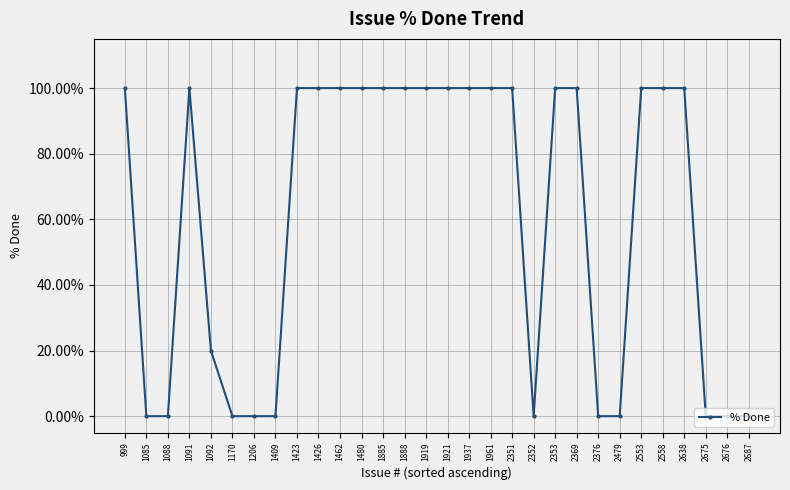

How many data points does each series have?

30